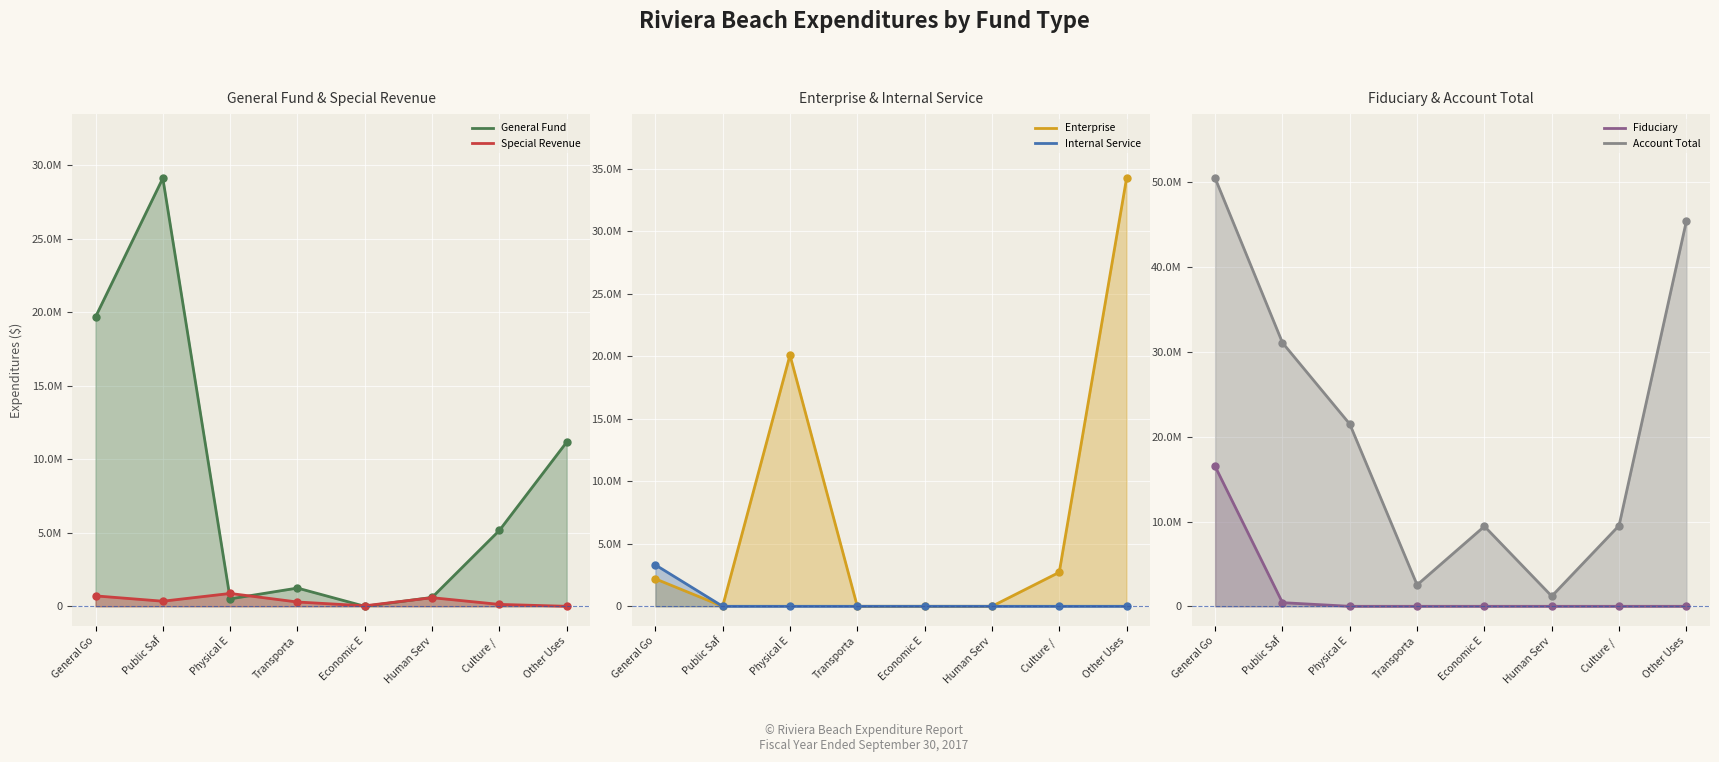

Between Culture / and General Go, which is larger?

General Go